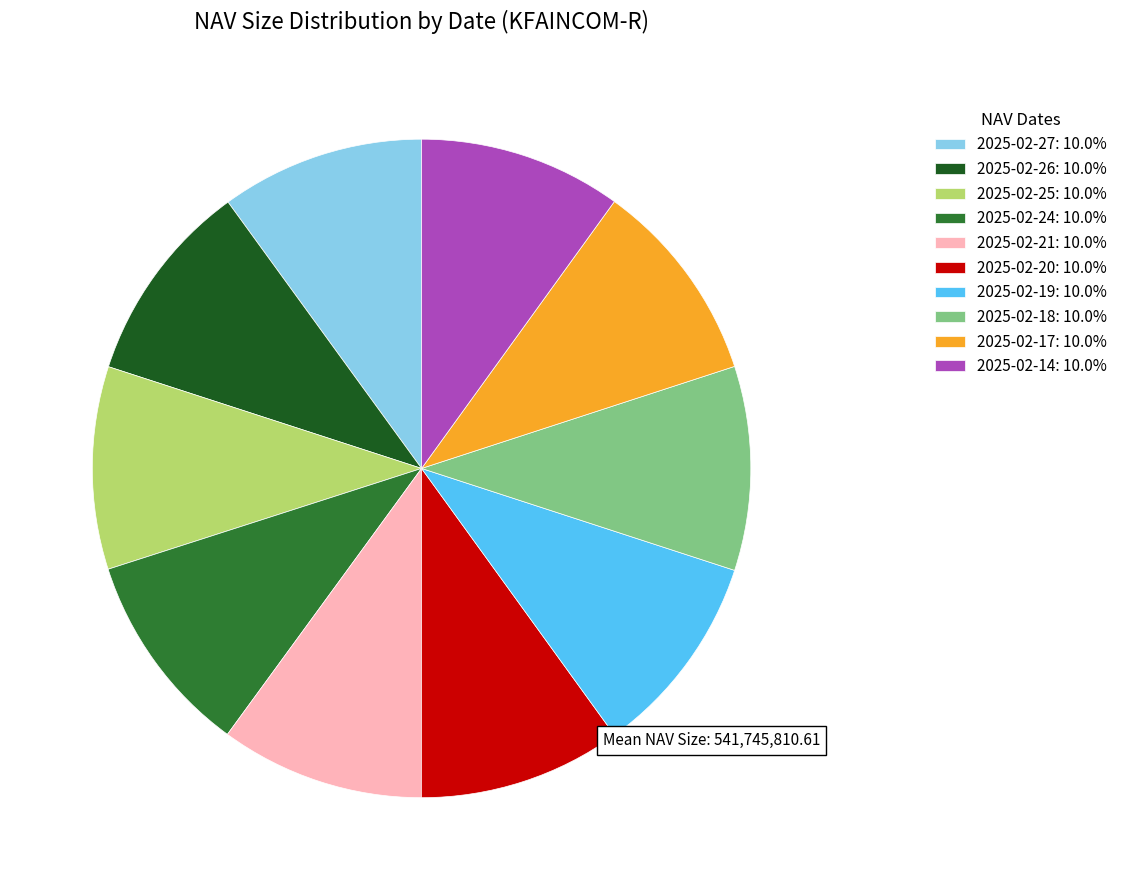

Do 2025-02-26: 10.0% and 2025-02-14: 10.0% together represent more than half of the pie?

No